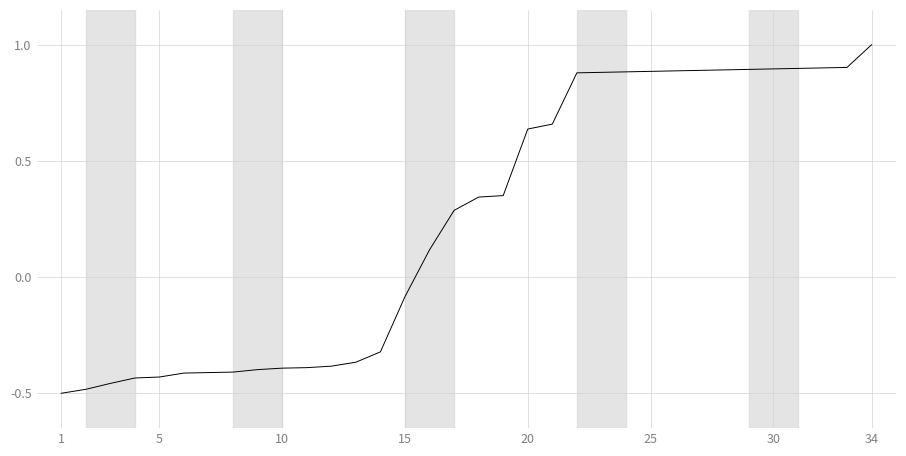

What is the sum of all values?

8.2